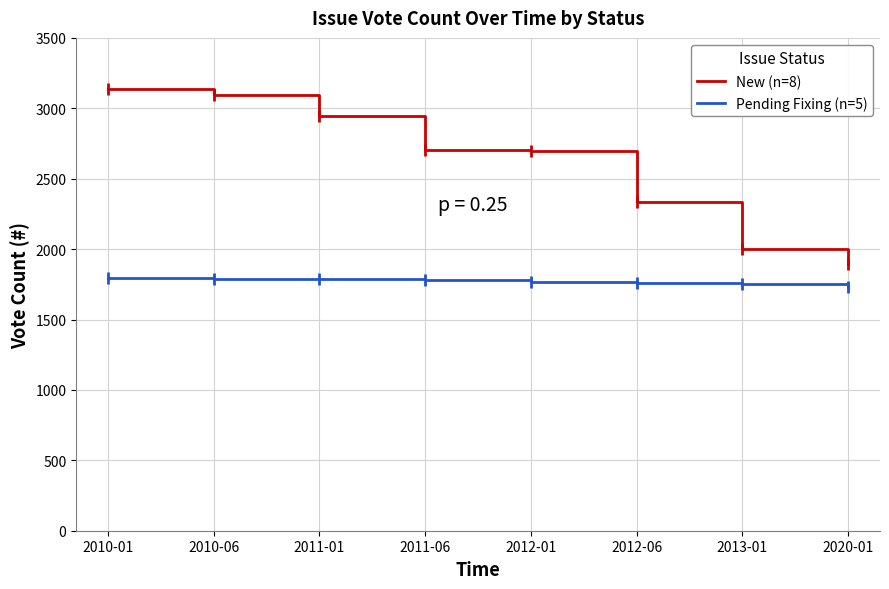

Where does the New (n=8) series first go above 2701?

2010-01